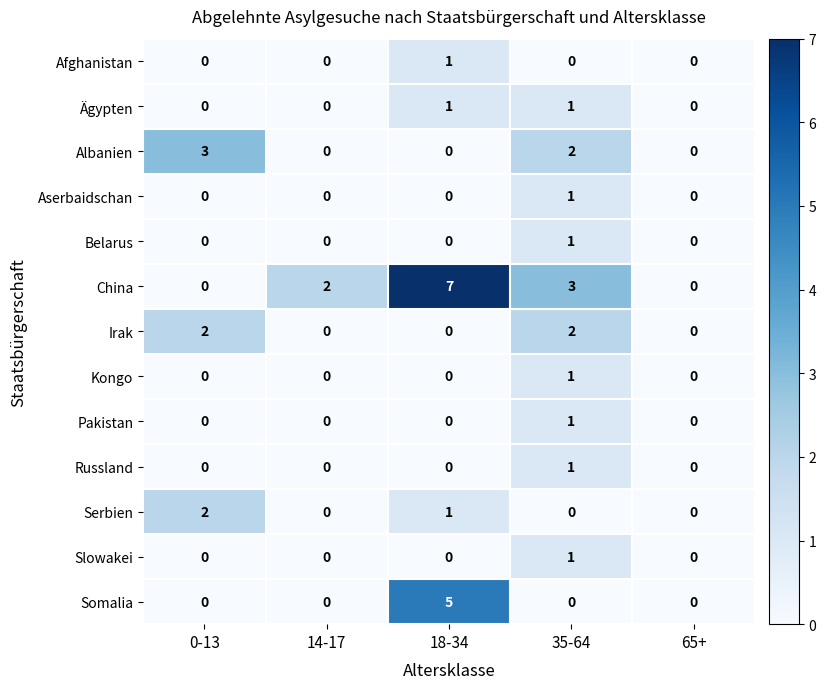

At which label is Serbien closest to 1?

18-34